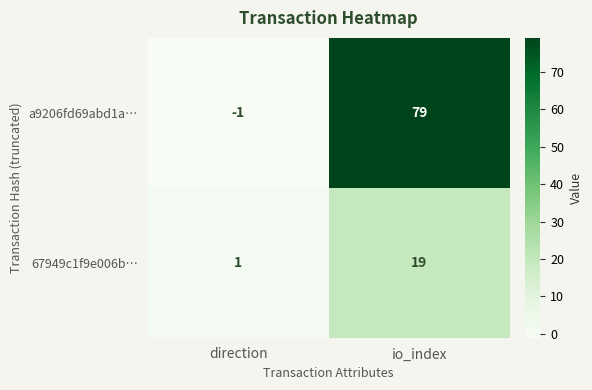

What is the approximate value of 67949c1f9e006b… at io_index, to the nearest 5?

20